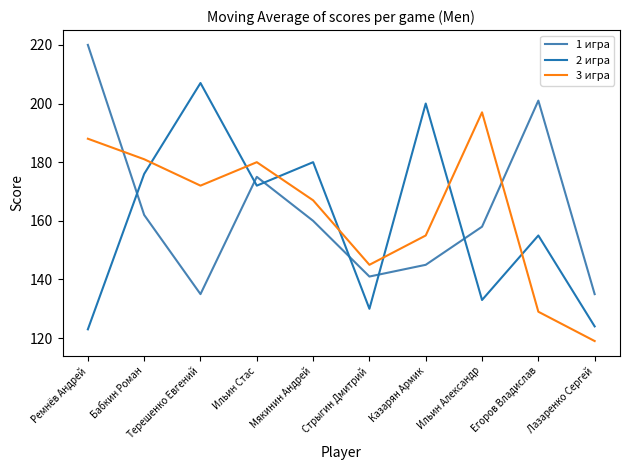

At which label is 2 игра closest to 165?

Ильин Стас